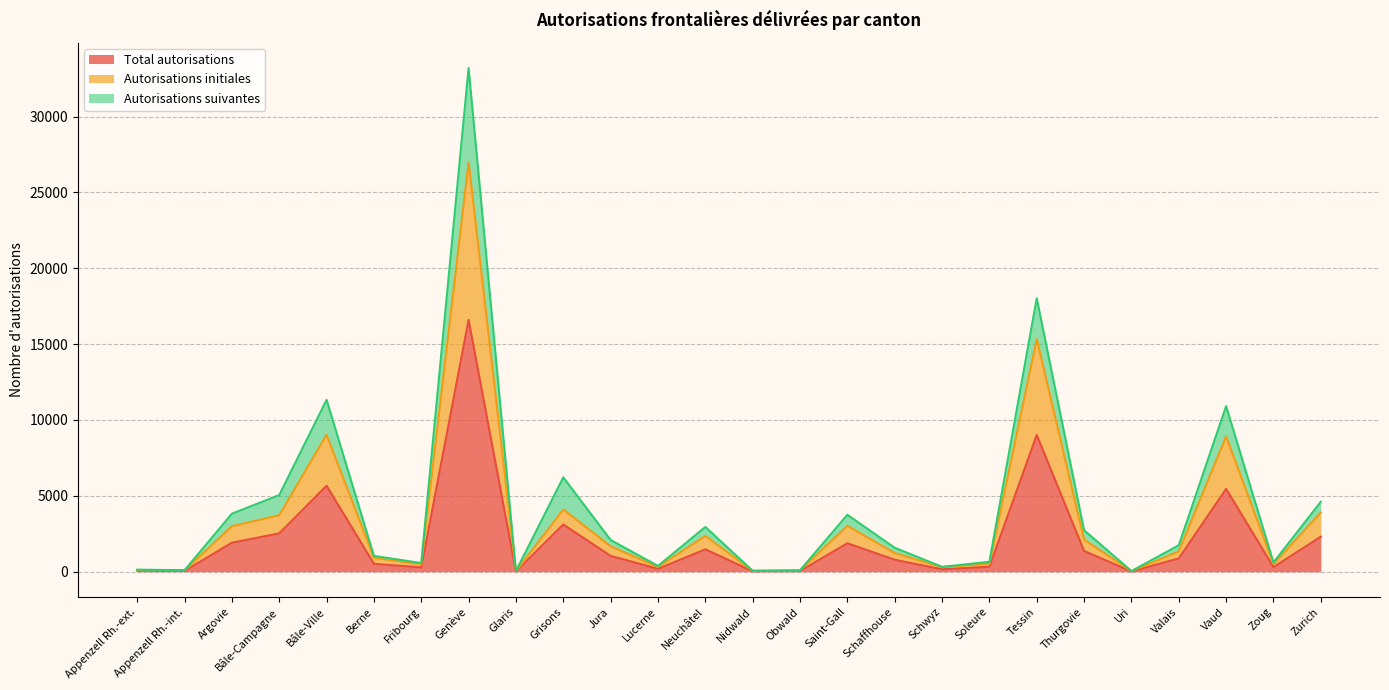

List the series in order of their peak value, lowest first.

Total autorisations, Autorisations initiales, Autorisations suivantes